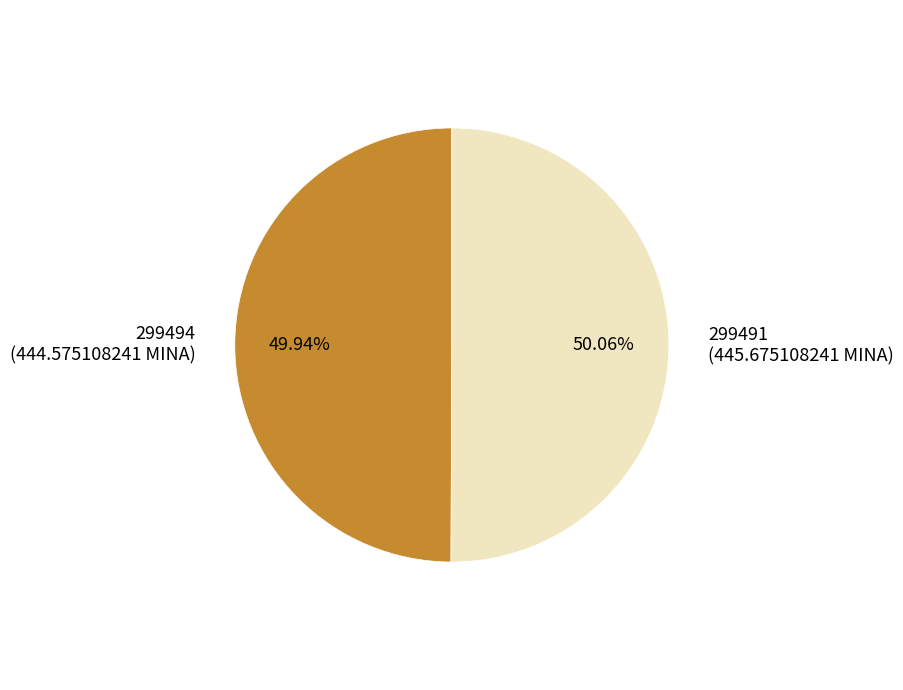

To the nearest percent, what is the average slice percentage?

50%